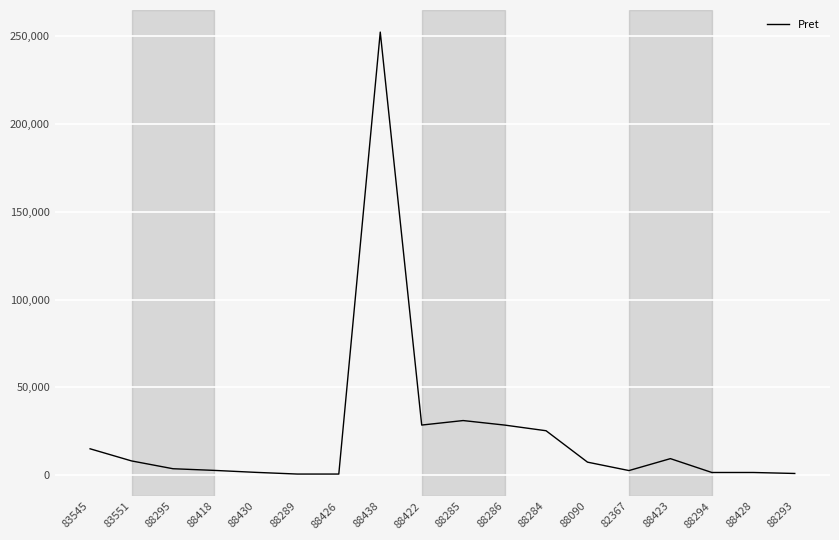

What is the sum of the values at 88418 and 88284?

28000.0